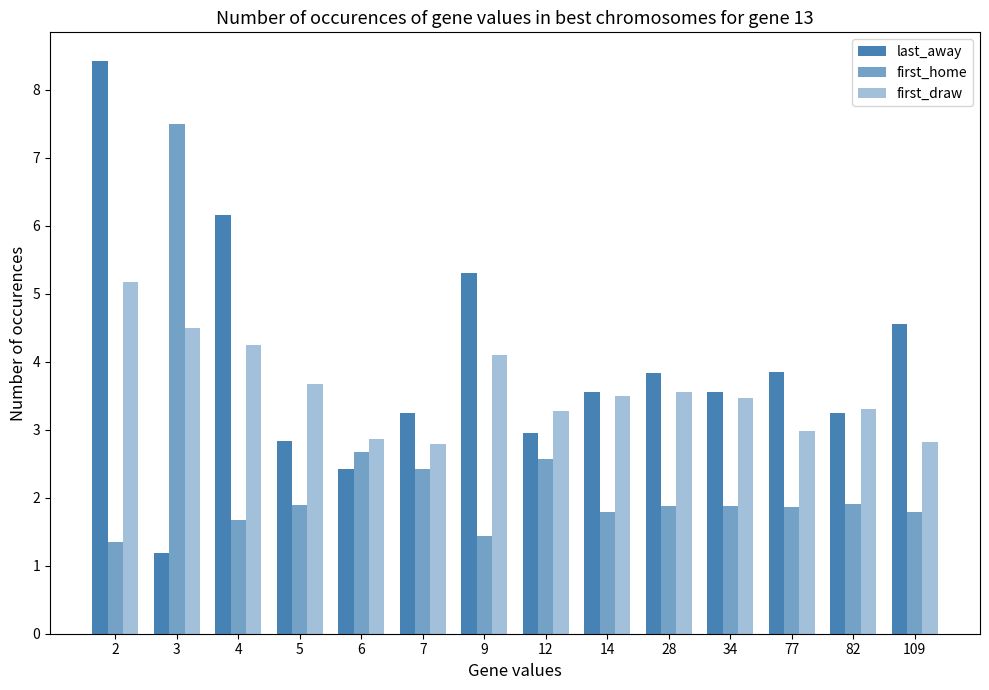

Is it true that last_away equals 1.9 at 5?

False